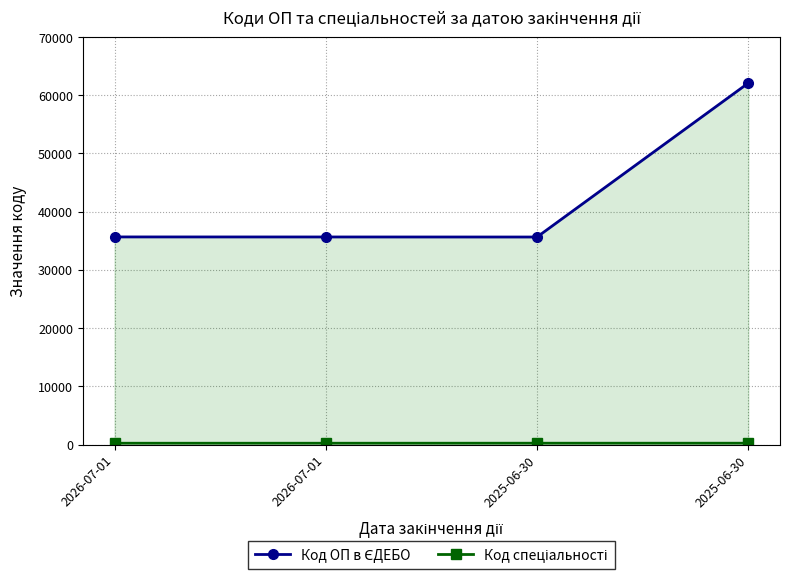

Which series has the largest total across all categories?

Код ОП в ЄДЕБО